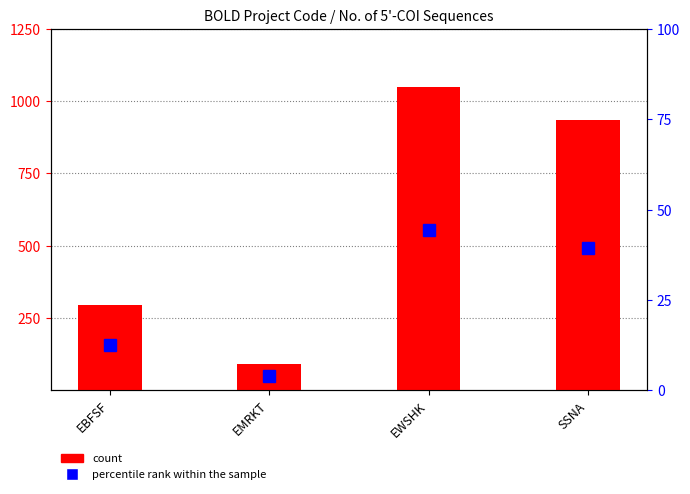

True or false: percentile rank within the sample has a value of 17.5 at SSNA.

False